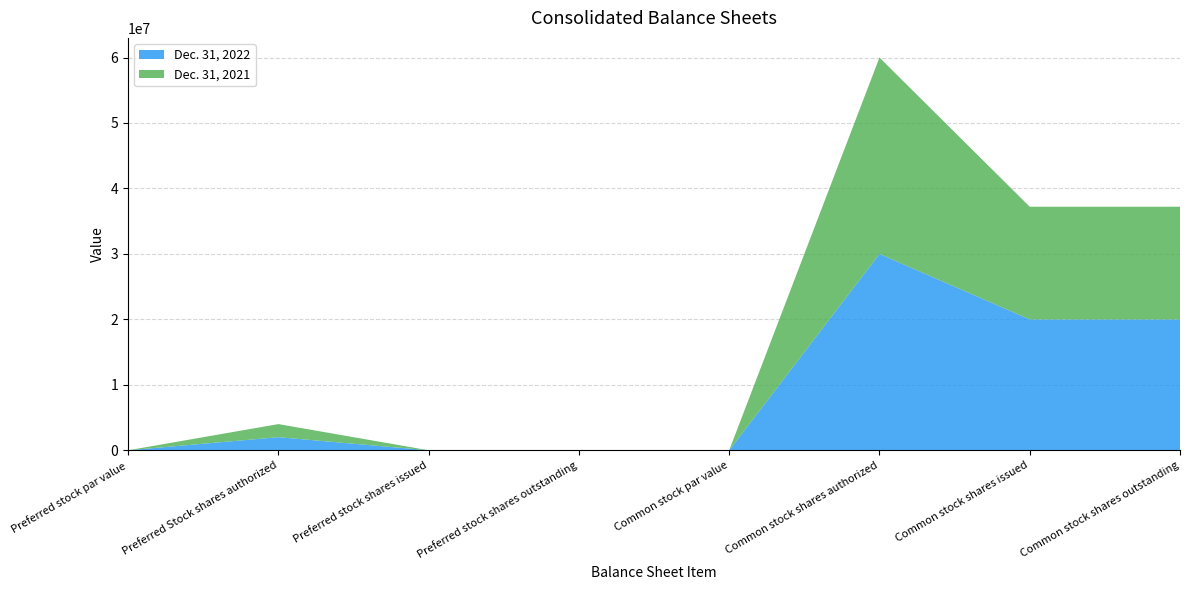

Reading left to right, what are all the values shown in this chart?

Dec. 31, 2022: Preferred stock par value=1	Preferred Stock shares authorized=2000000	Preferred stock shares issued=0	Preferred stock shares outstanding=0	Common stock par value=1	Common stock shares authorized=30000000	Common stock shares issued=19991681	Common stock shares outstanding=19991681
Dec. 31, 2021: Preferred stock par value=1	Preferred Stock shares authorized=2000000	Preferred stock shares issued=0	Preferred stock shares outstanding=0	Common stock par value=1	Common stock shares authorized=30000000	Common stock shares issued=17212588	Common stock shares outstanding=17212588